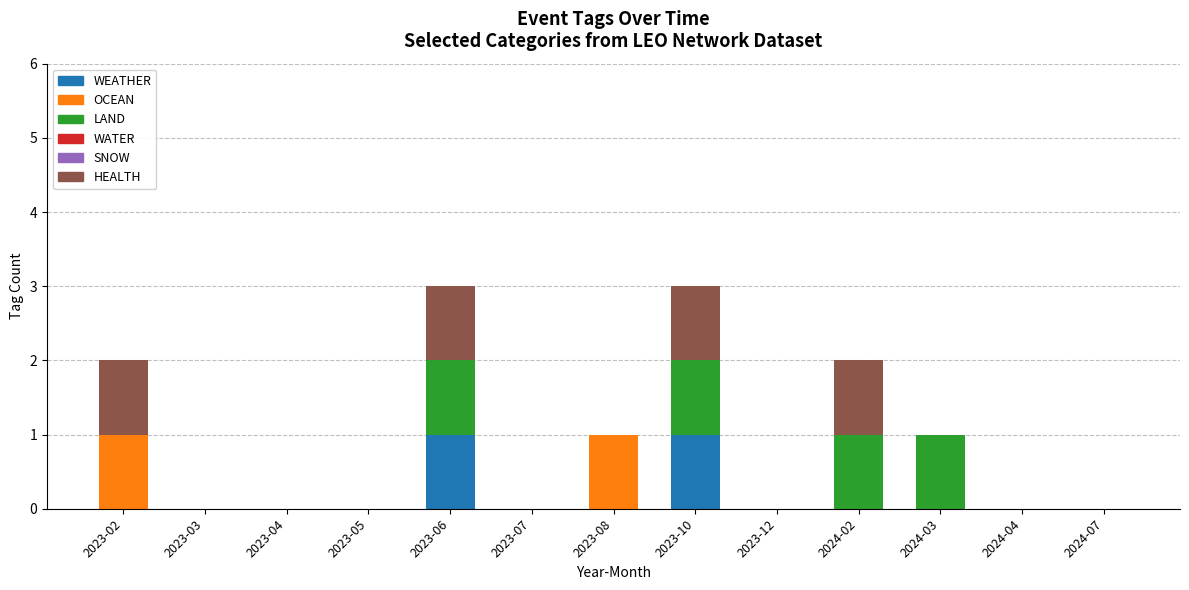

True or false: WEATHER has a value of 0 at 2023-08.

True